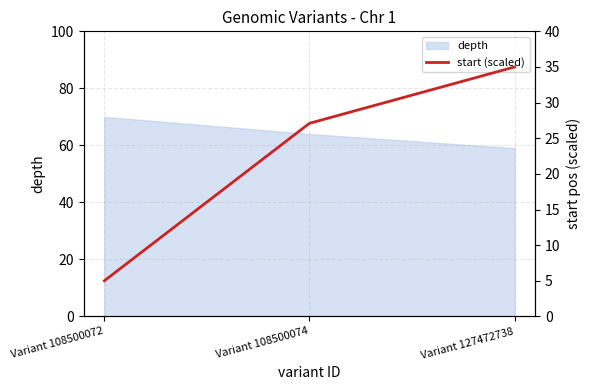

List the labels in order of depth value, largest first.

Variant 108500072, Variant 108500074, Variant 127472738